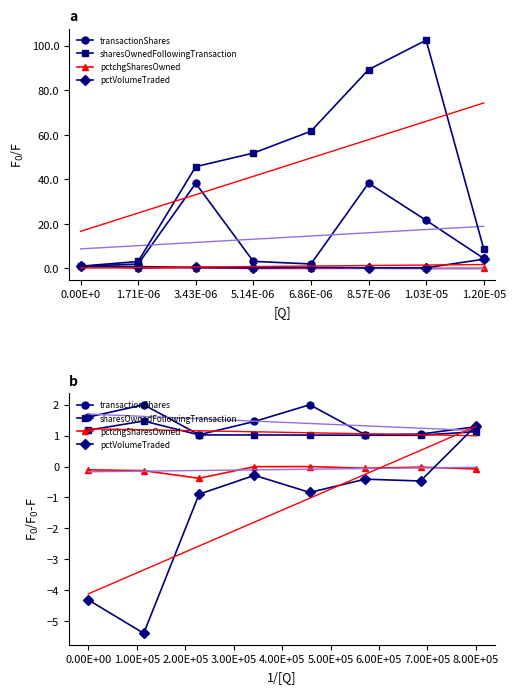

Does the chart have visible grid lines?

No